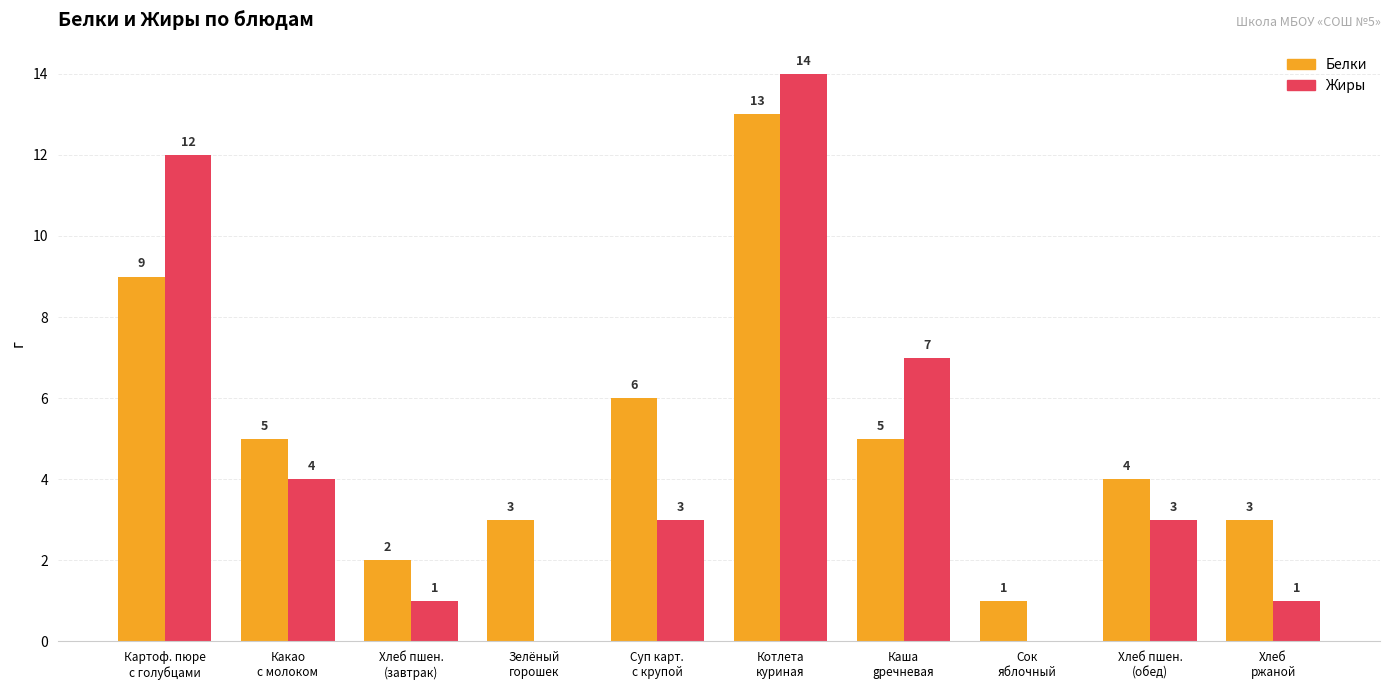

What is the maximum value shown in the chart?

14